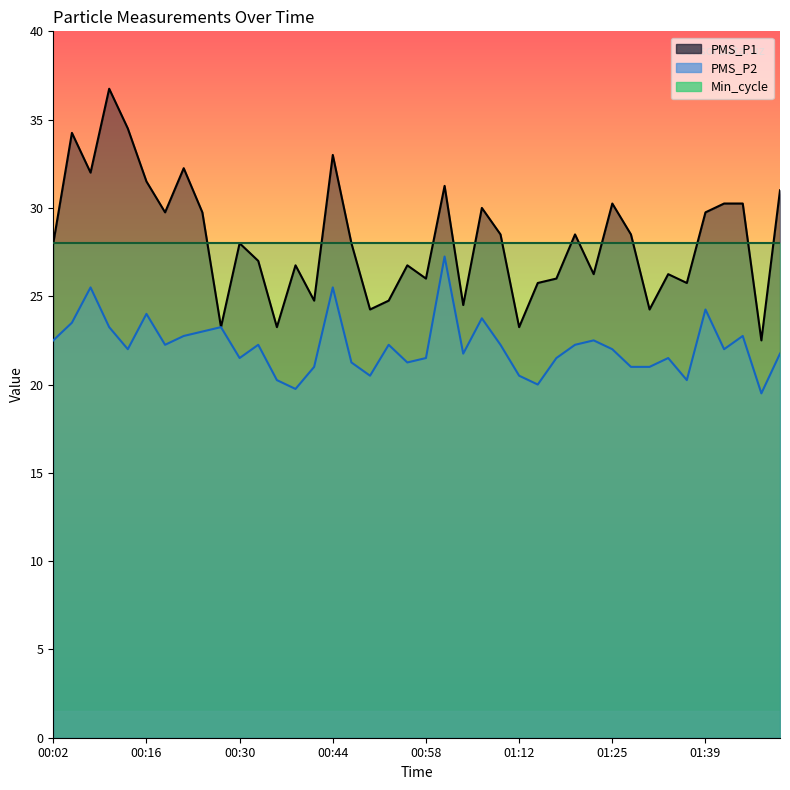

The value of PMS_P2 at 00:21 is 22.8. True or false?

True